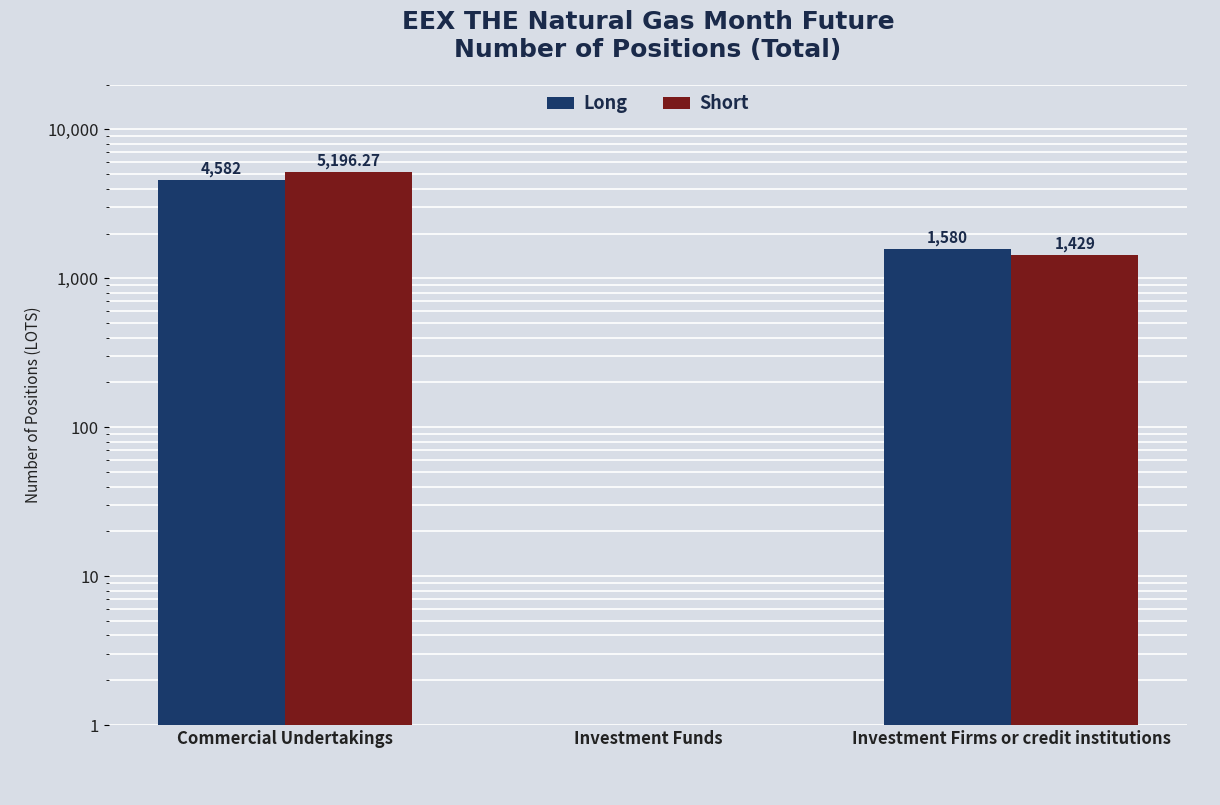

What are all the series names shown in the legend?

Long, Short